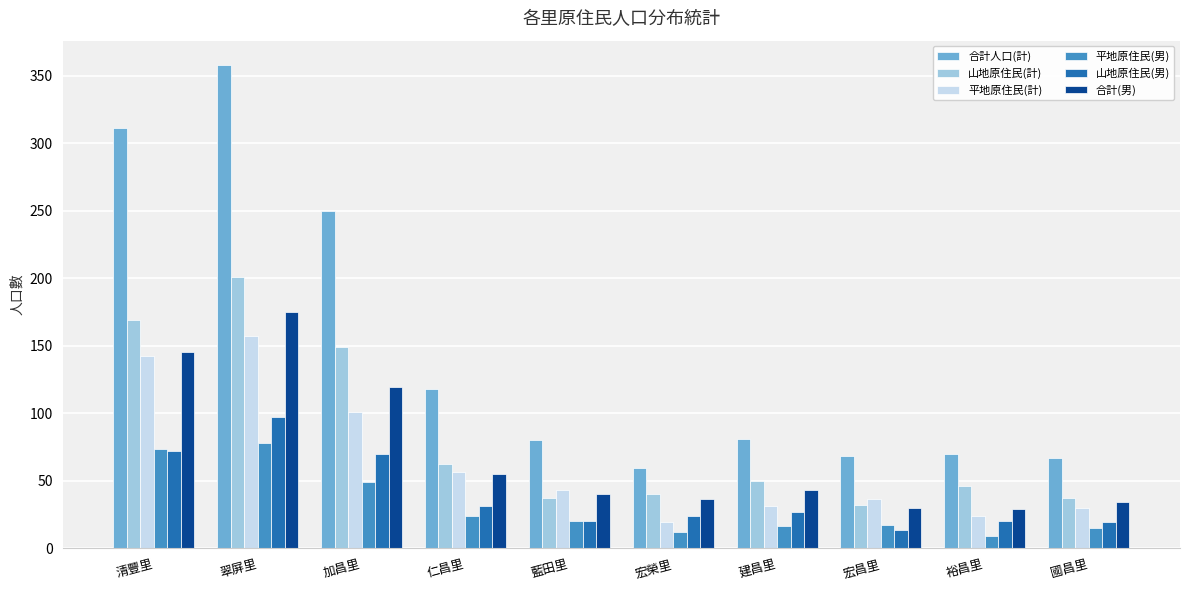

How many bars are there in total?

60